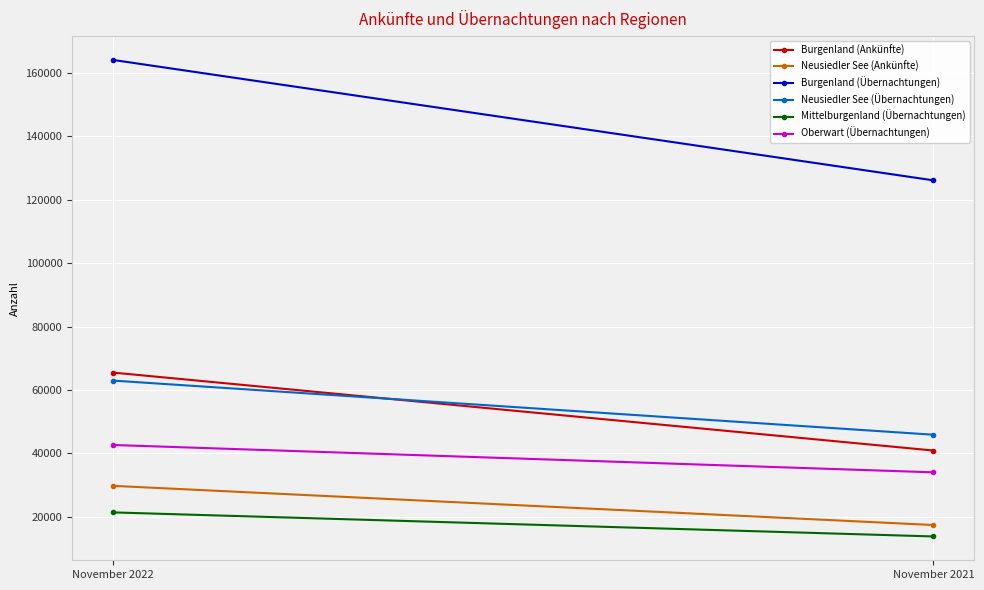

Reading left to right, extract all data points from this chart.

Burgenland (Ankünfte): 65503	40913
Neusiedler See (Ankünfte): 29771	17416
Burgenland (Übernachtungen): 164130	126150
Neusiedler See (Übernachtungen): 62979	45902
Mittelburgenland (Übernachtungen): 21396	13809
Oberwart (Übernachtungen): 42663	34036